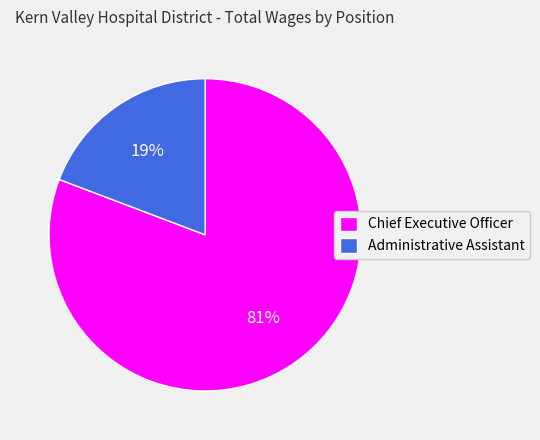

To the nearest percent, what is the difference between the Chief Executive Officer and Administrative Assistant slice percentages?

62%